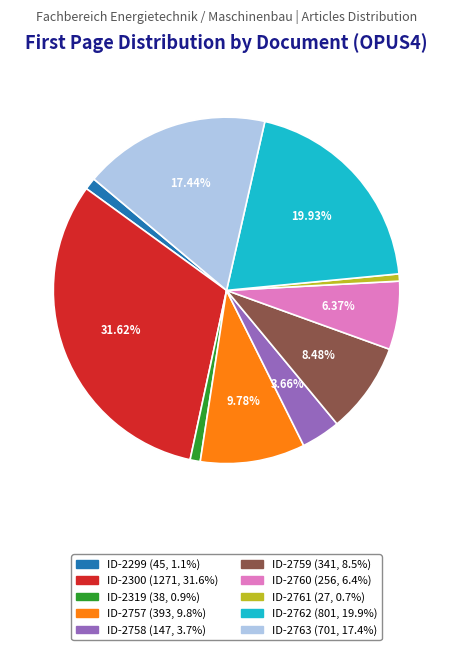

Is there a majority slice in this chart?

No